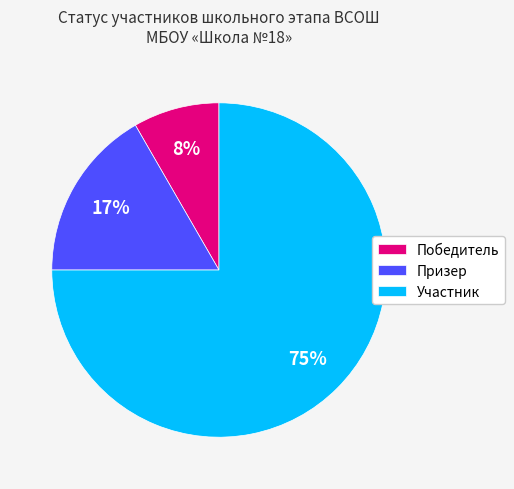

Is there any slice that represents more than half of the pie?

Yes